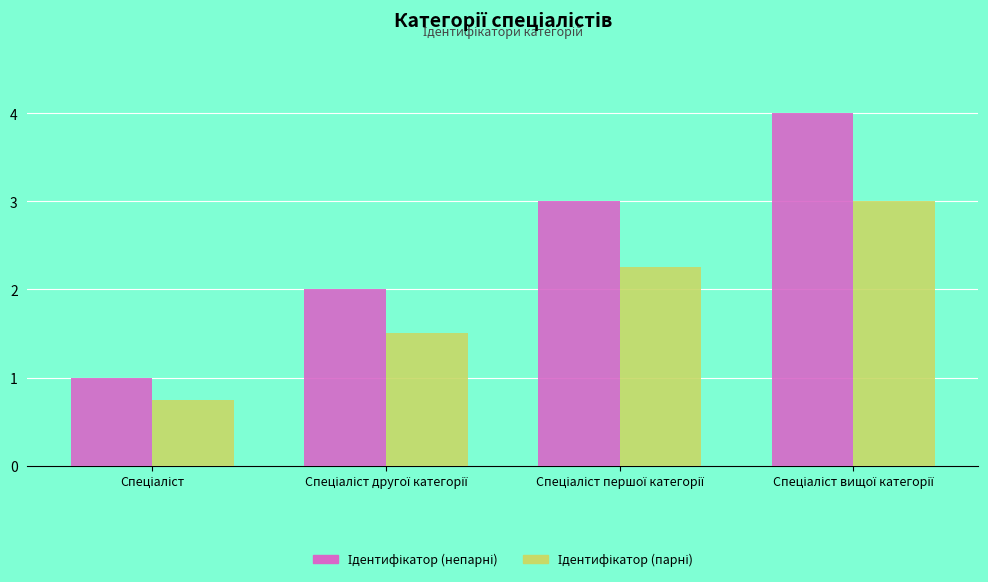

What is the difference between the maximum and second lowest values in the Ідентифікатор (парні) series?

1.5